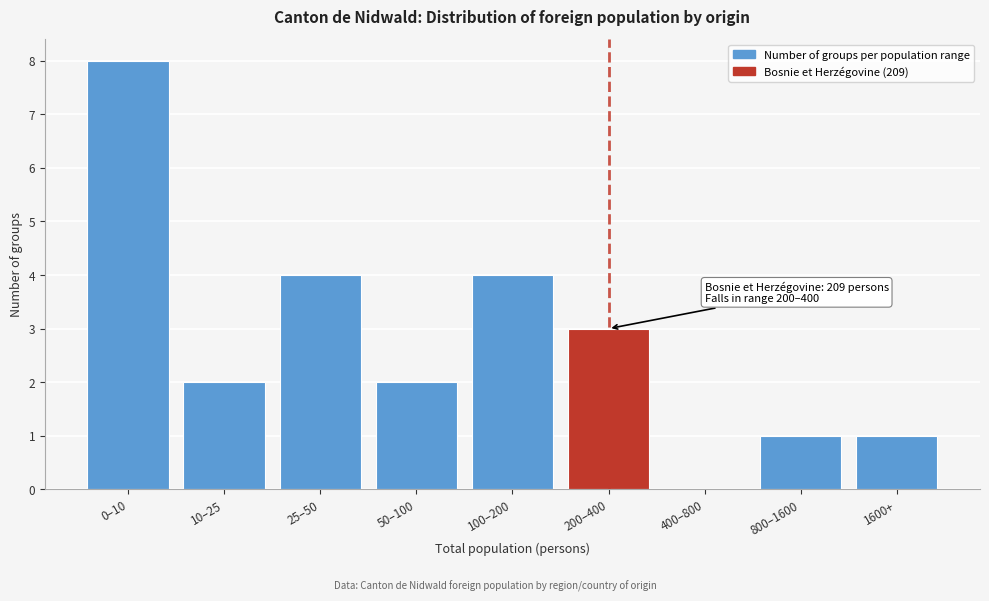

Reading right to left, transcribe all the data shown in this chart.

1600+=1	800–1600=1	400–800=0	200–400=3	100–200=4	50–100=2	25–50=4	10–25=2	0–10=8